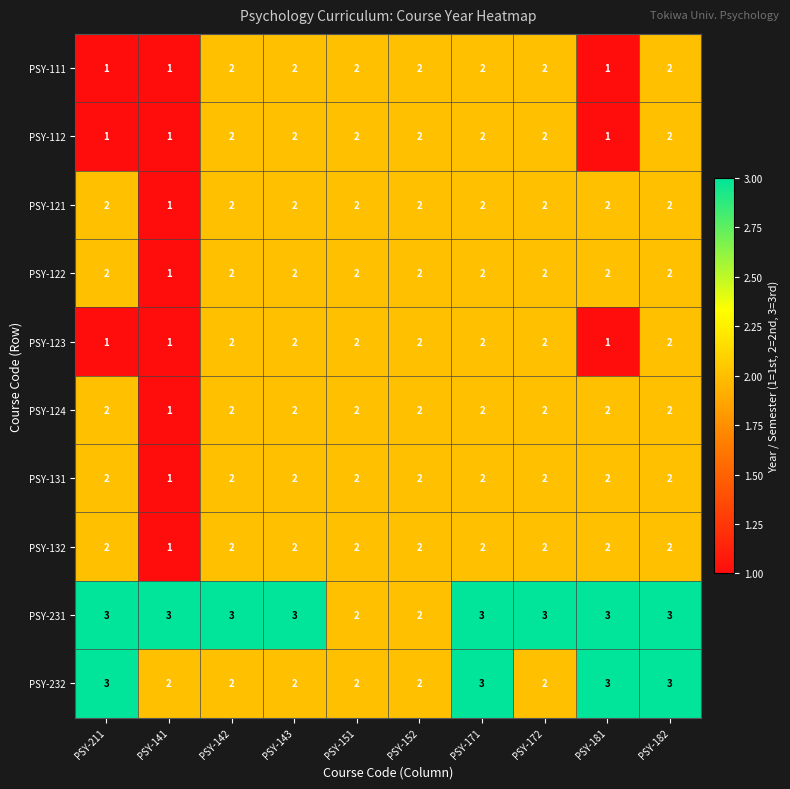

What is the sum of all PSY-123 values?

17